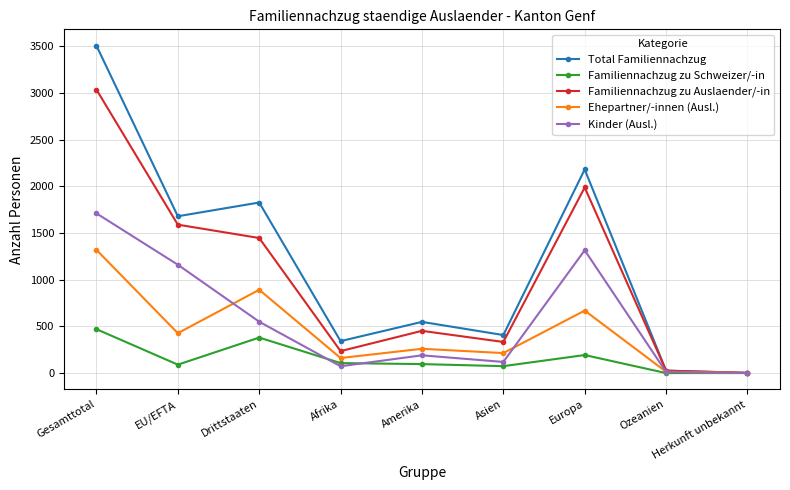

Which series has the widest spread of values?

Total Familiennachzug